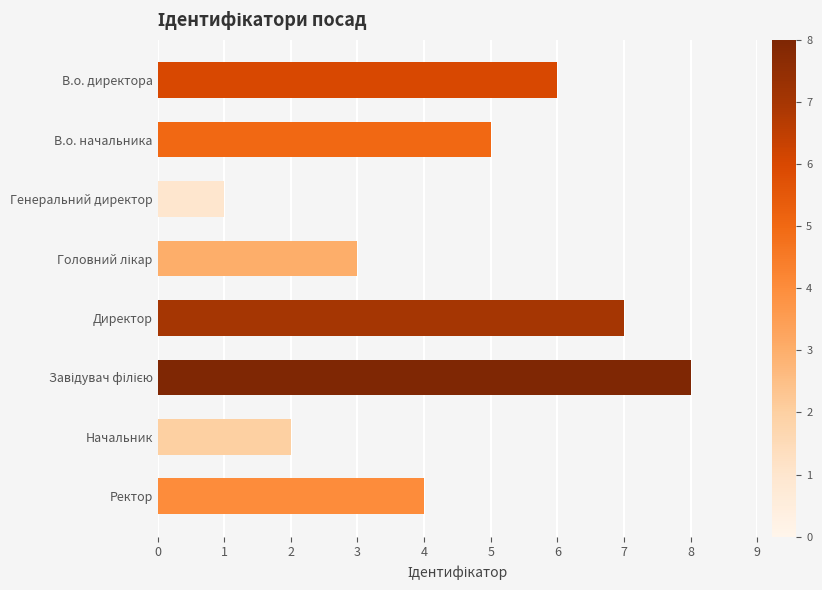

What is the minimum value shown in the chart?

1